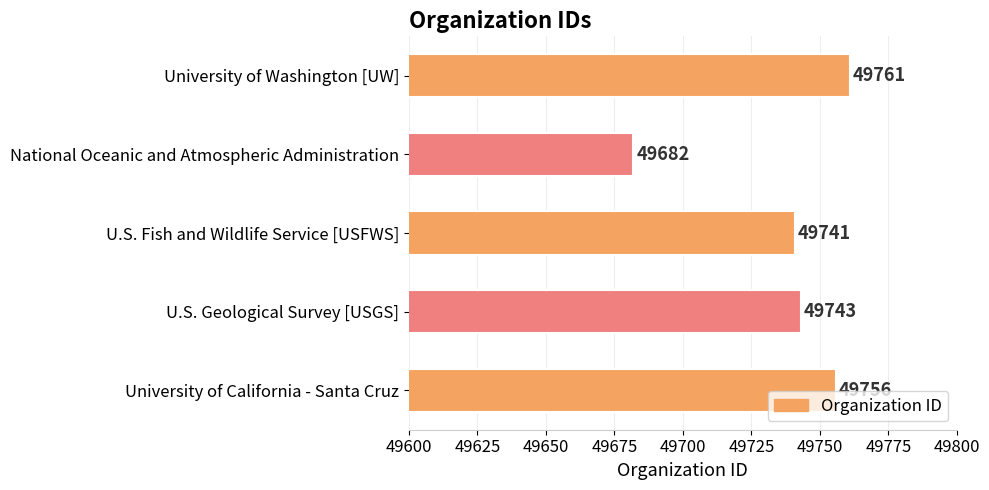

Does the chart contain any negative values?

No